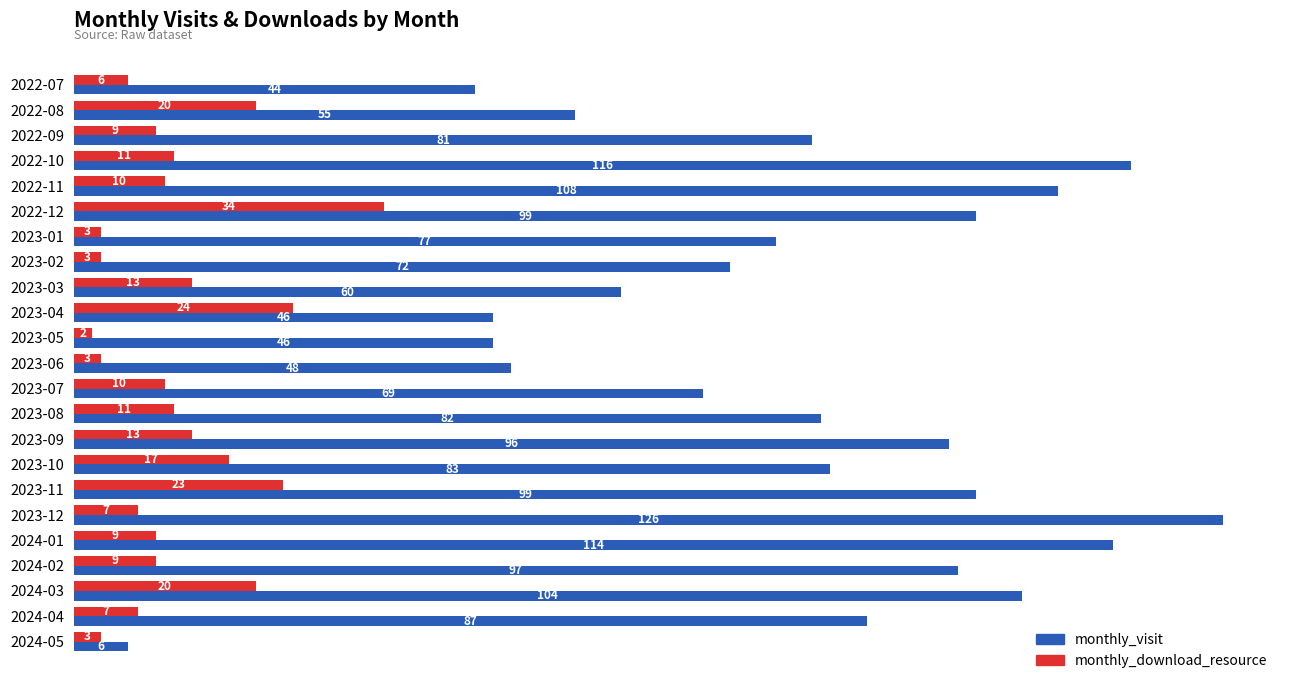

The value of monthly_visit at 2023-01 is 77. True or false?

True